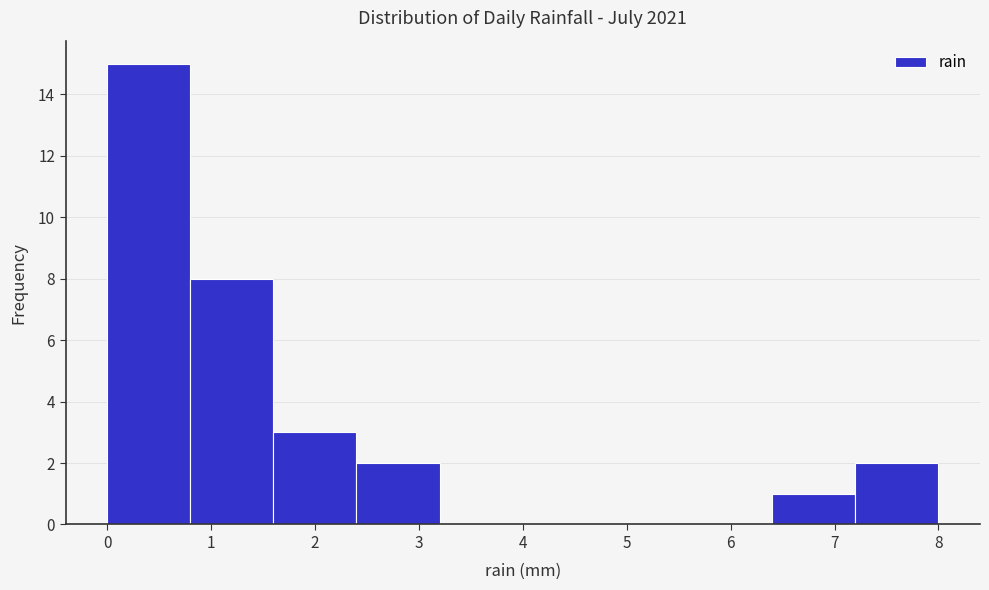

Reading left to right, list every bar in this chart as the range it spans on the x-axis followed by its height. The values are not printed on the chart, so give them approximately, as read against the axis.

0.0 to 0.8: 15
0.8 to 1.6: 8
1.6 to 2.4: 3
2.4 to 3.2: 2
3.2 to 4.0: 0
4.0 to 4.8: 0
4.8 to 5.6: 0
5.6 to 6.4: 0
6.4 to 7.2: 1
7.2 to 8.0: 2